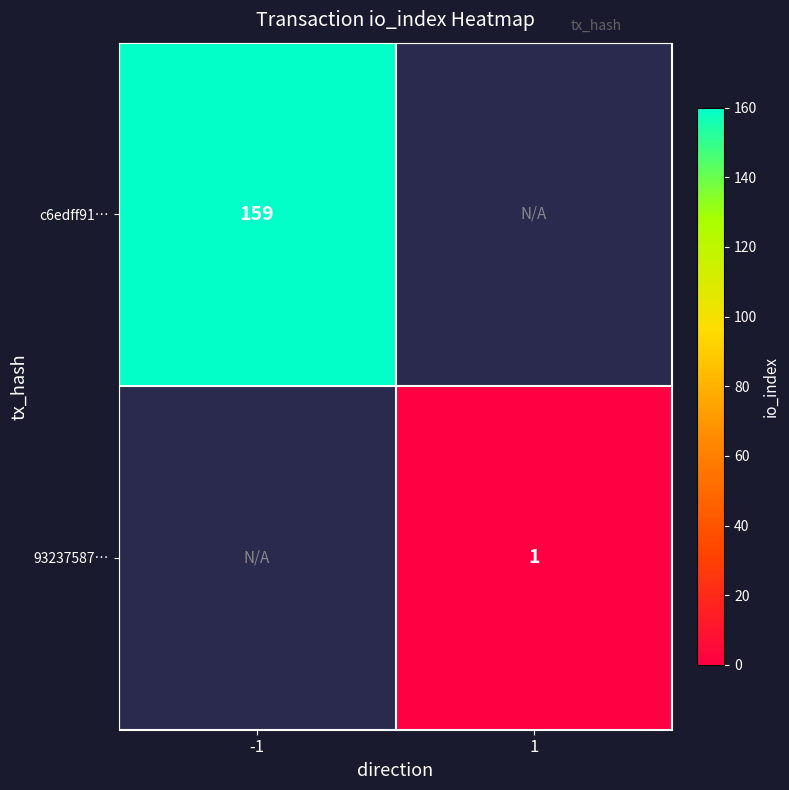

True or false: 93237587… has a value of 2 at 1.

False